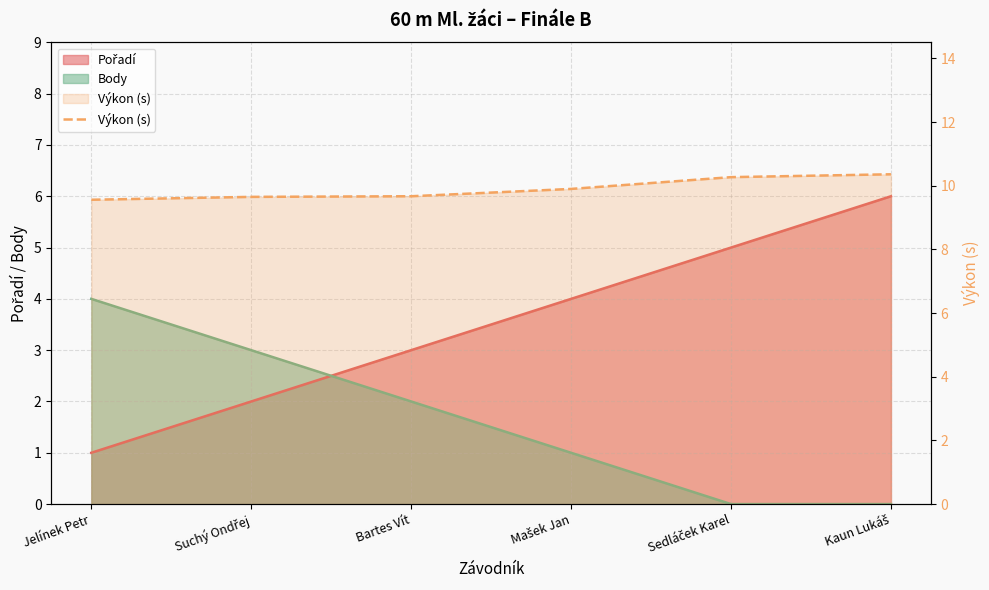

Rank the categories by value from lowest to highest.

Jelínek Petr, Suchý Ondřej, Bartes Vít, Mašek Jan, Sedláček Karel, Kaun Lukáš